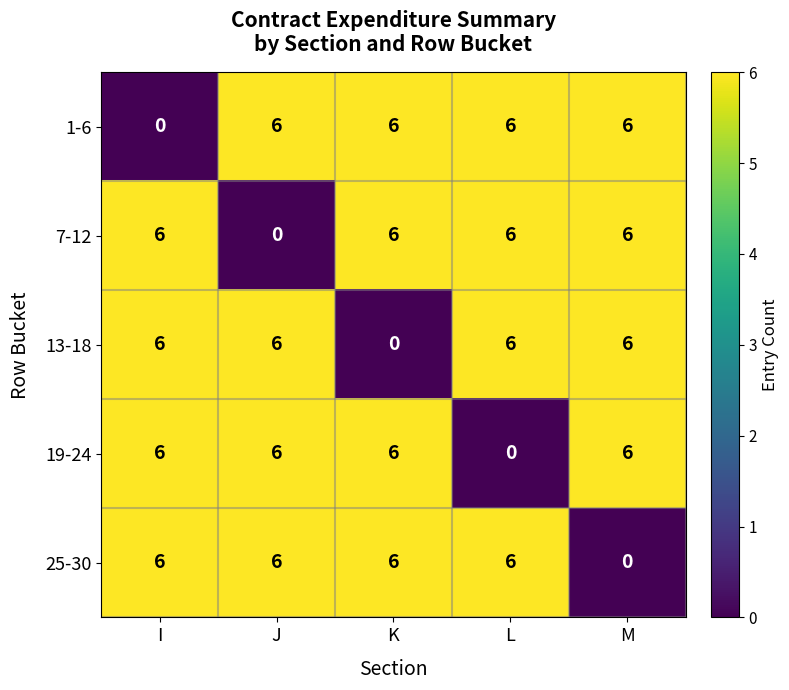

What is the difference between the highest and lowest values at K?

6